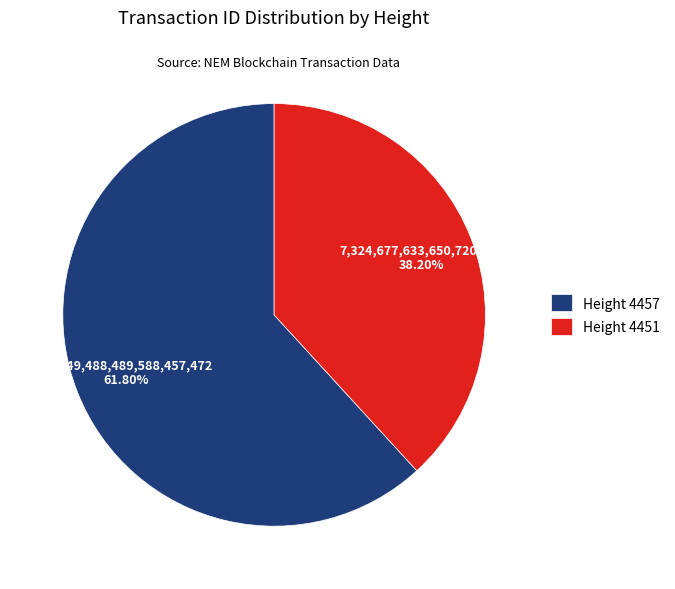

Rank the categories by value from highest to lowest.

Height 4457, Height 4451